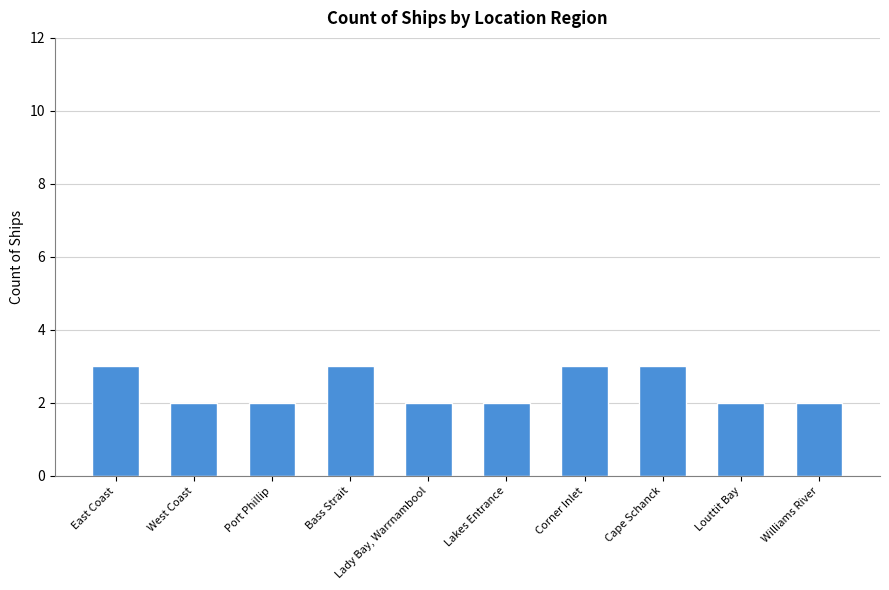

What is the greatest value displayed?

3